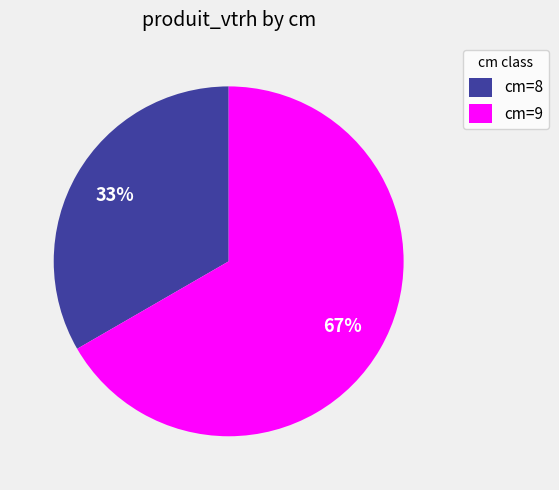

Is it true that cm=9 is 67% of the pie?

True